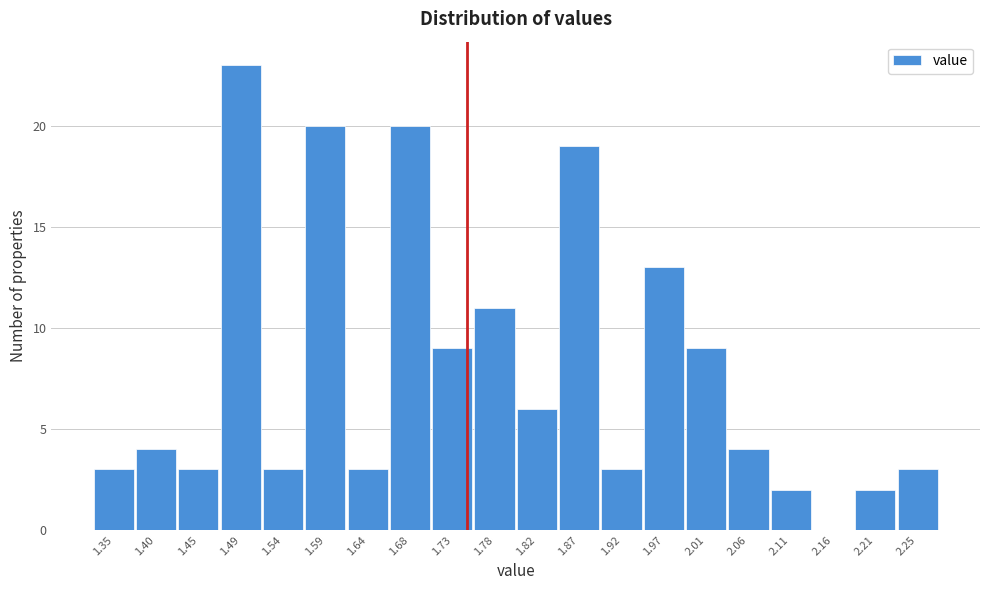

Reading left to right, transcribe all the data shown in this chart.

1.35=3	1.40=4	1.45=3	1.49=23	1.54=3	1.59=20	1.64=3	1.68=20	1.73=9	1.78=11	1.82=6	1.87=19	1.92=3	1.97=13	2.01=9	2.06=4	2.11=2	2.16=0	2.21=2	2.25=3